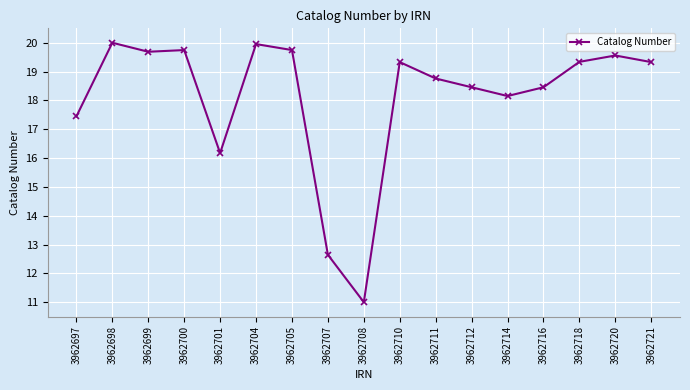

Approximately how many times larger is the value at 3962699 compared to 3962704?

1.0